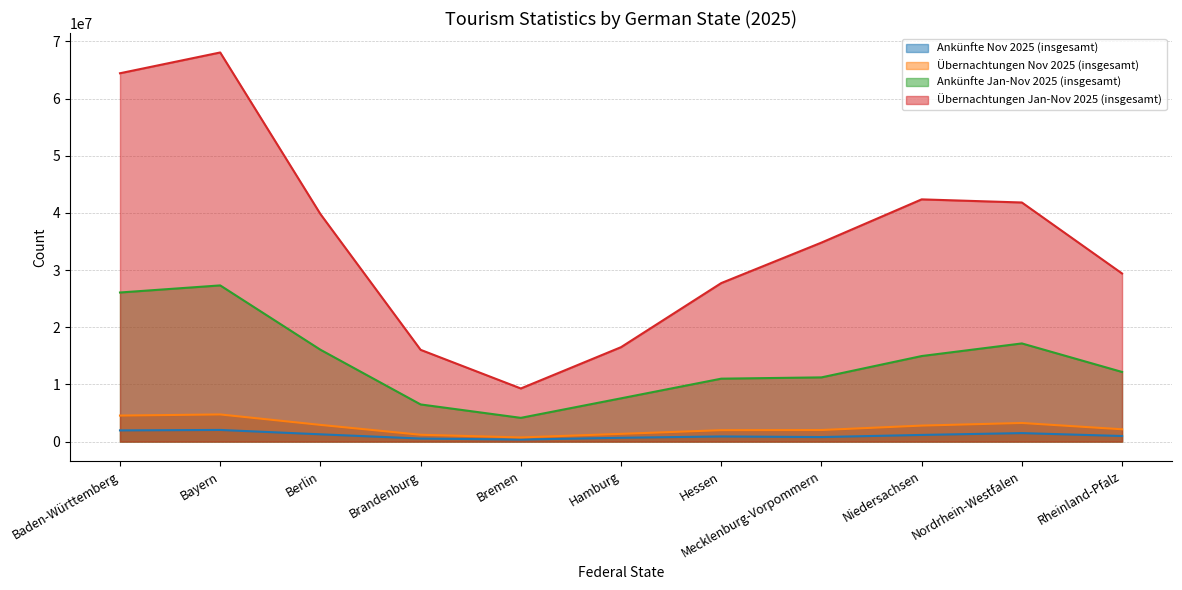

How many data points in Übernachtungen Jan-Nov 2025 (insgesamt) are less than 31849428?

5